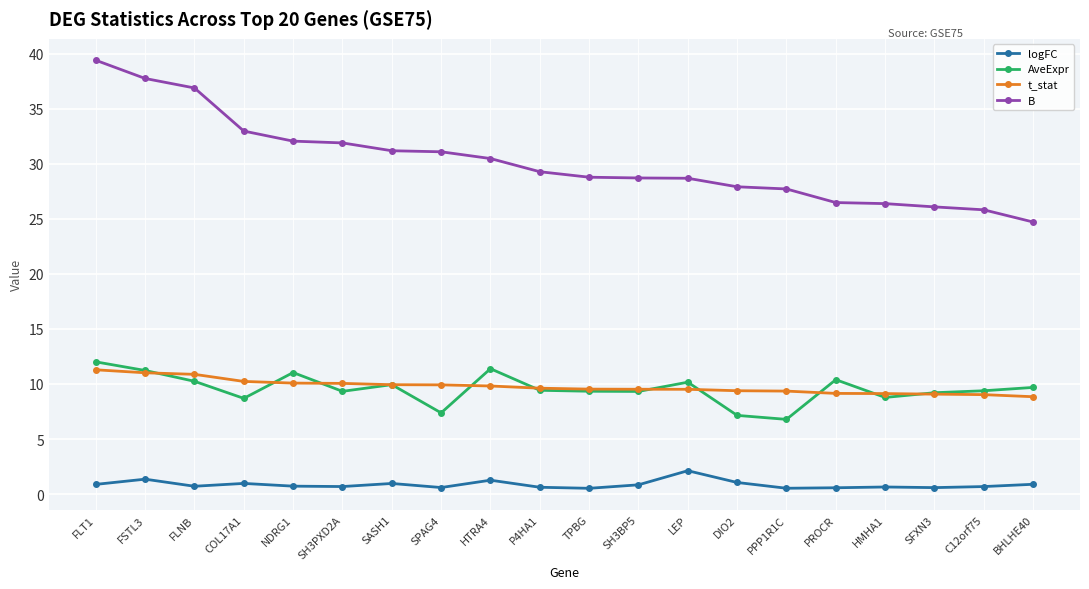

Where is the first local maximum for AveExpr?

NDRG1